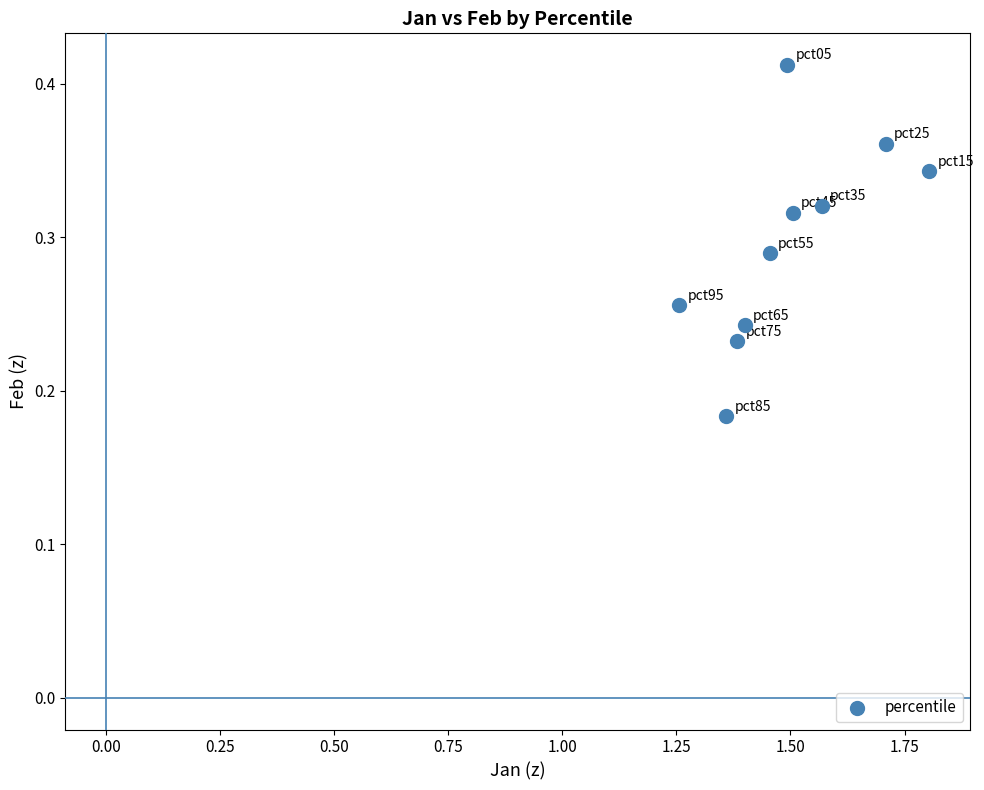

What is the average X value?

1.5